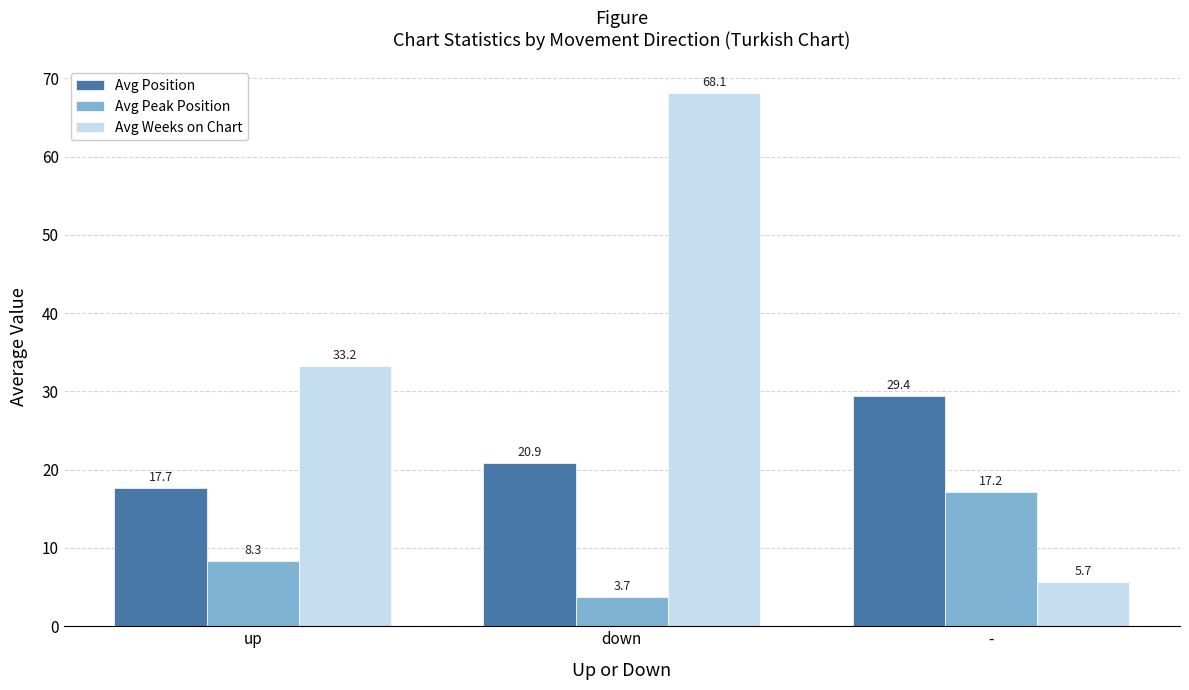

Rank the series at - from highest to lowest value.

Avg Position, Avg Peak Position, Avg Weeks on Chart